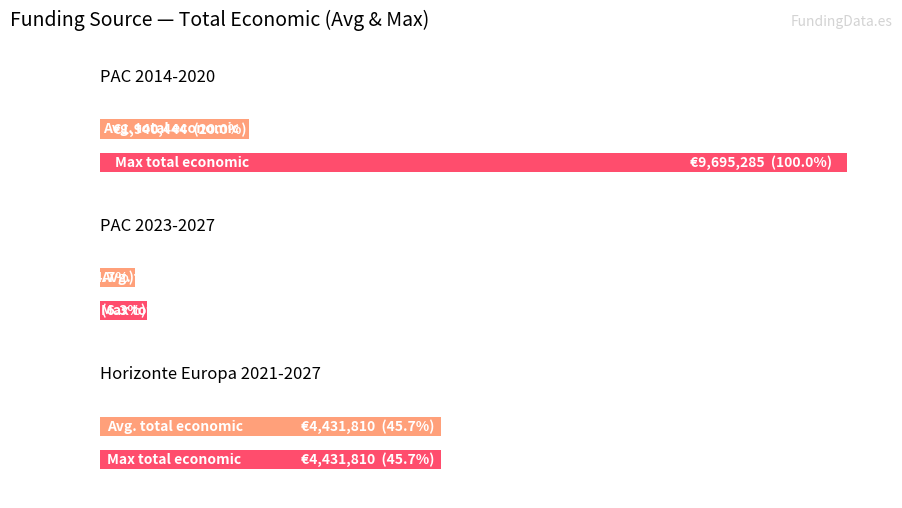

What is the difference between the maximum and minimum values?

9689585